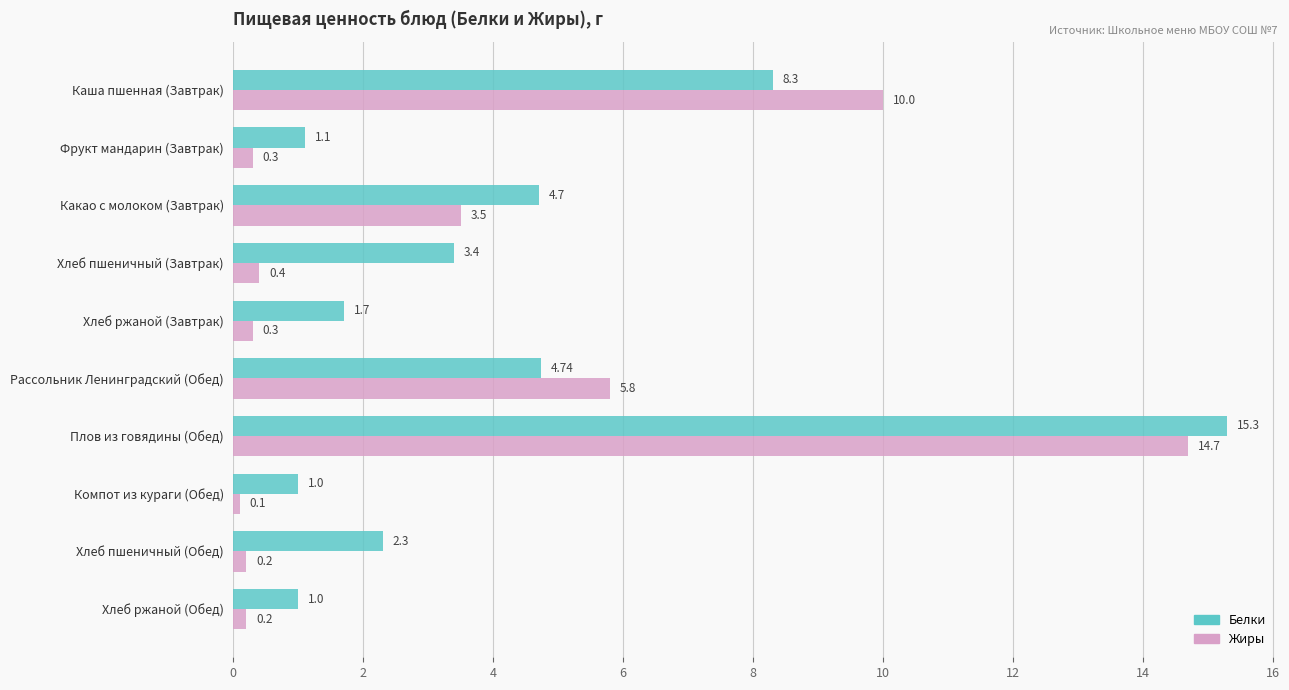

Which label corresponds to the smallest value in the chart?

Компот из кураги (Обед)